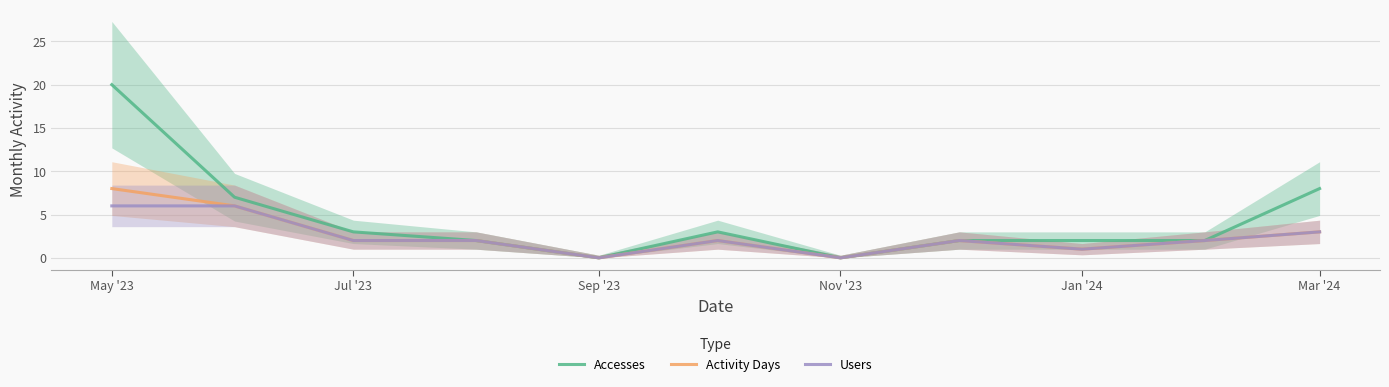

The Activity Days series shows 0 at Nov '23. True or false?

True